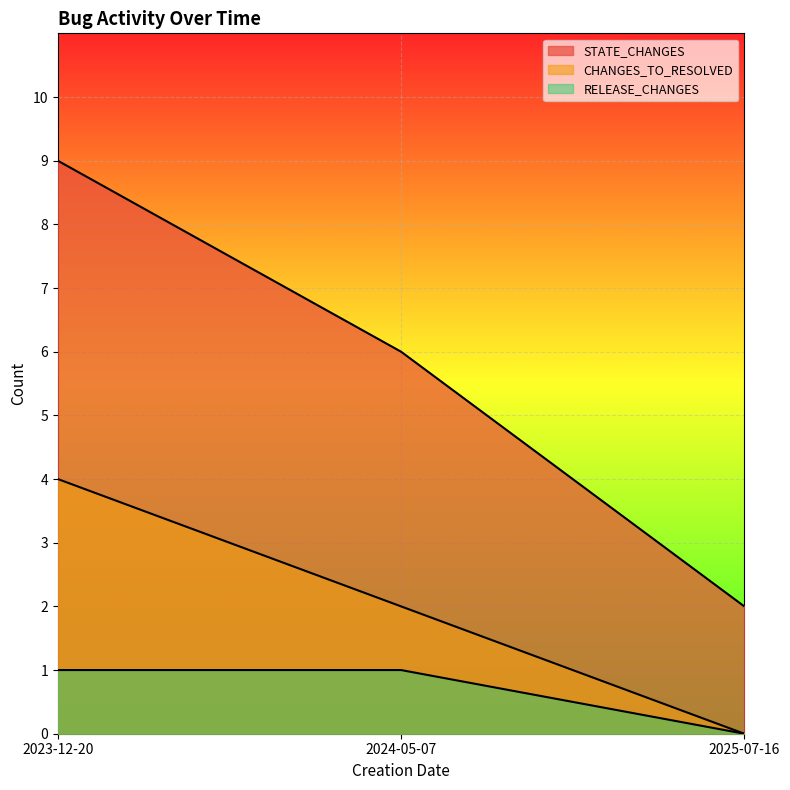

What is the sum of the CHANGES_TO_RESOLVED values at 2023-12-20 and 2024-05-07?

6